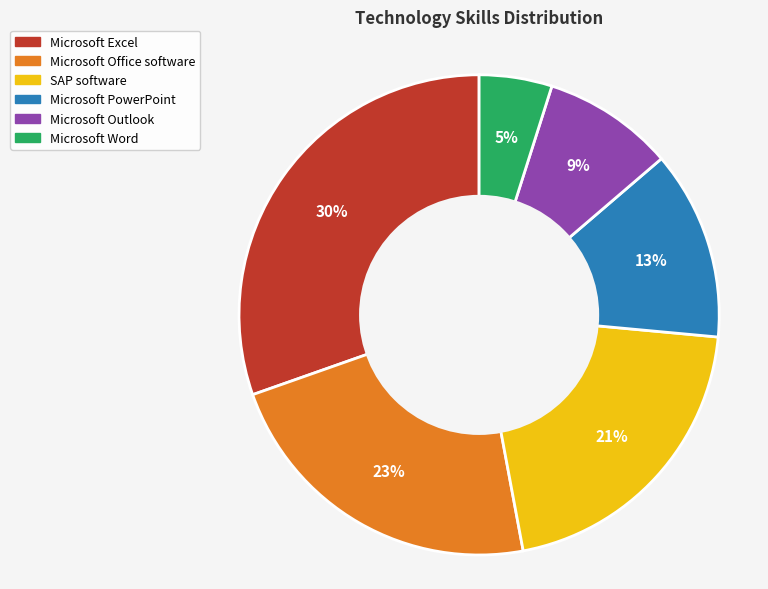

To the nearest percent, what percentage of the pie is Microsoft Office software?

23%